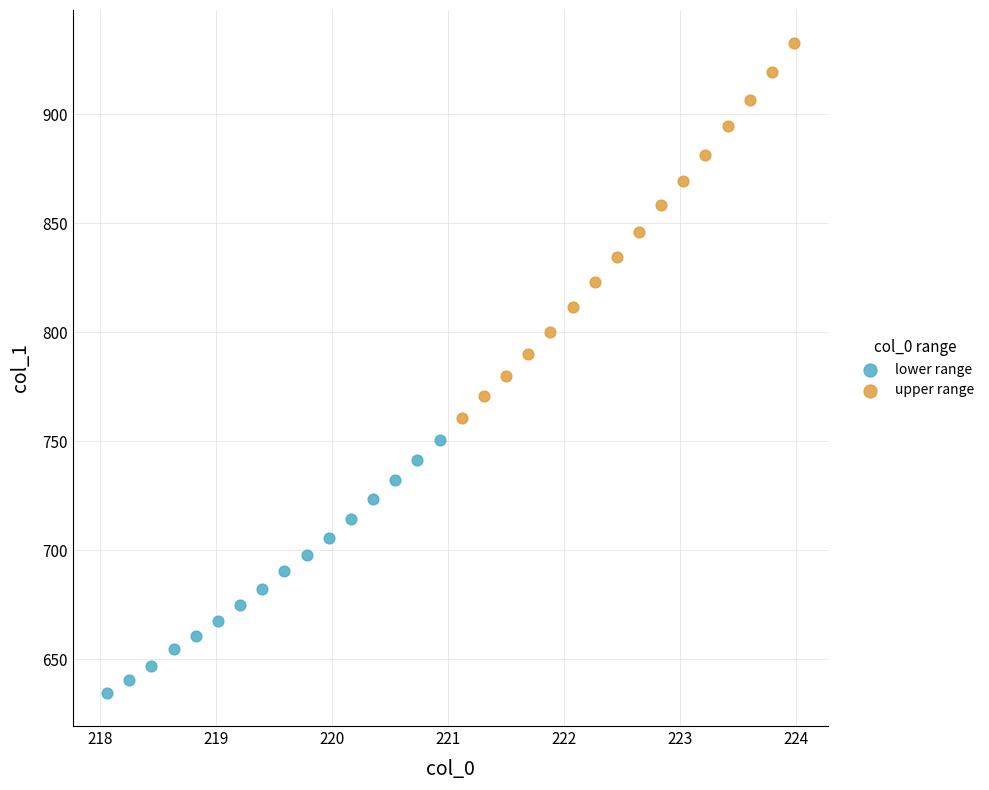

Which series has the widest spread of Y values?

upper range